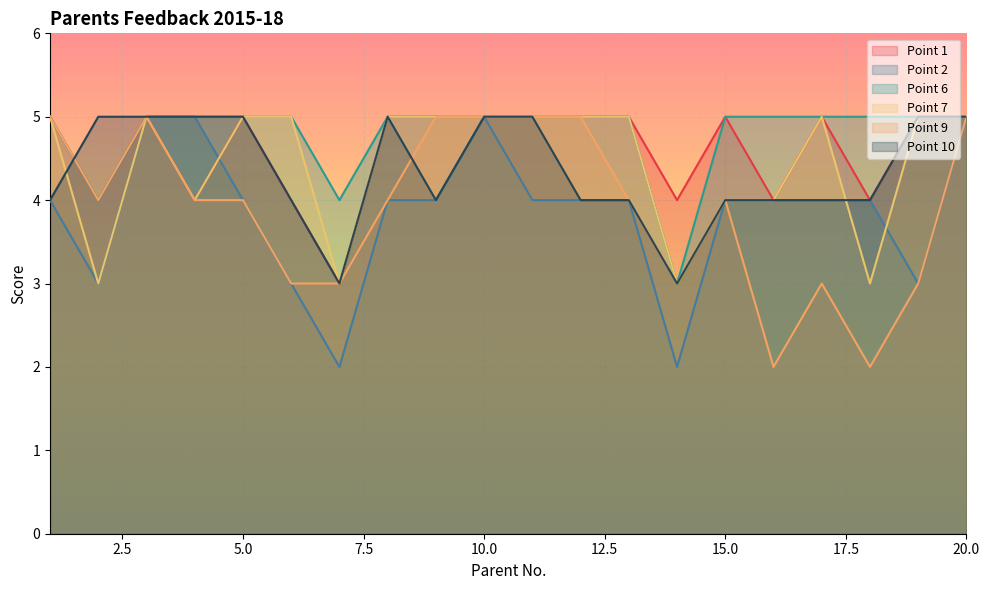

What are all the series names shown in the legend?

Point 1, Point 2, Point 6, Point 7, Point 9, Point 10